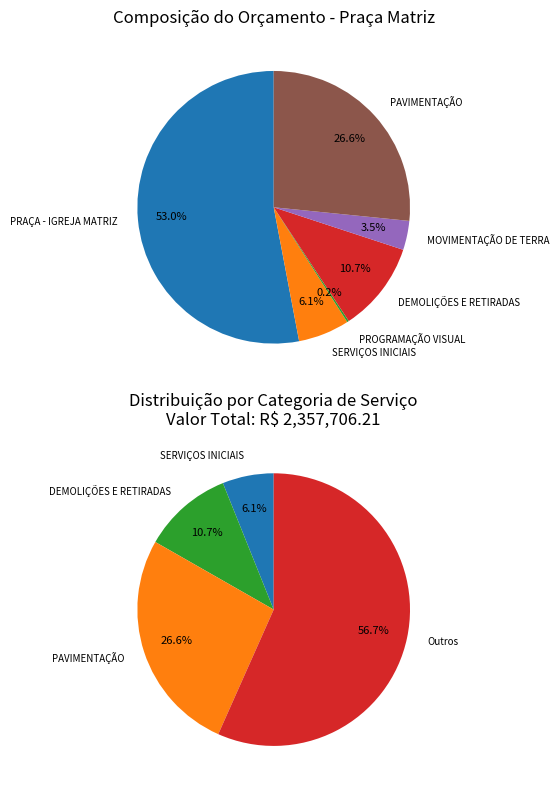

To the nearest percent, what portion does PAVIMENTAÇÃO represent?

27%